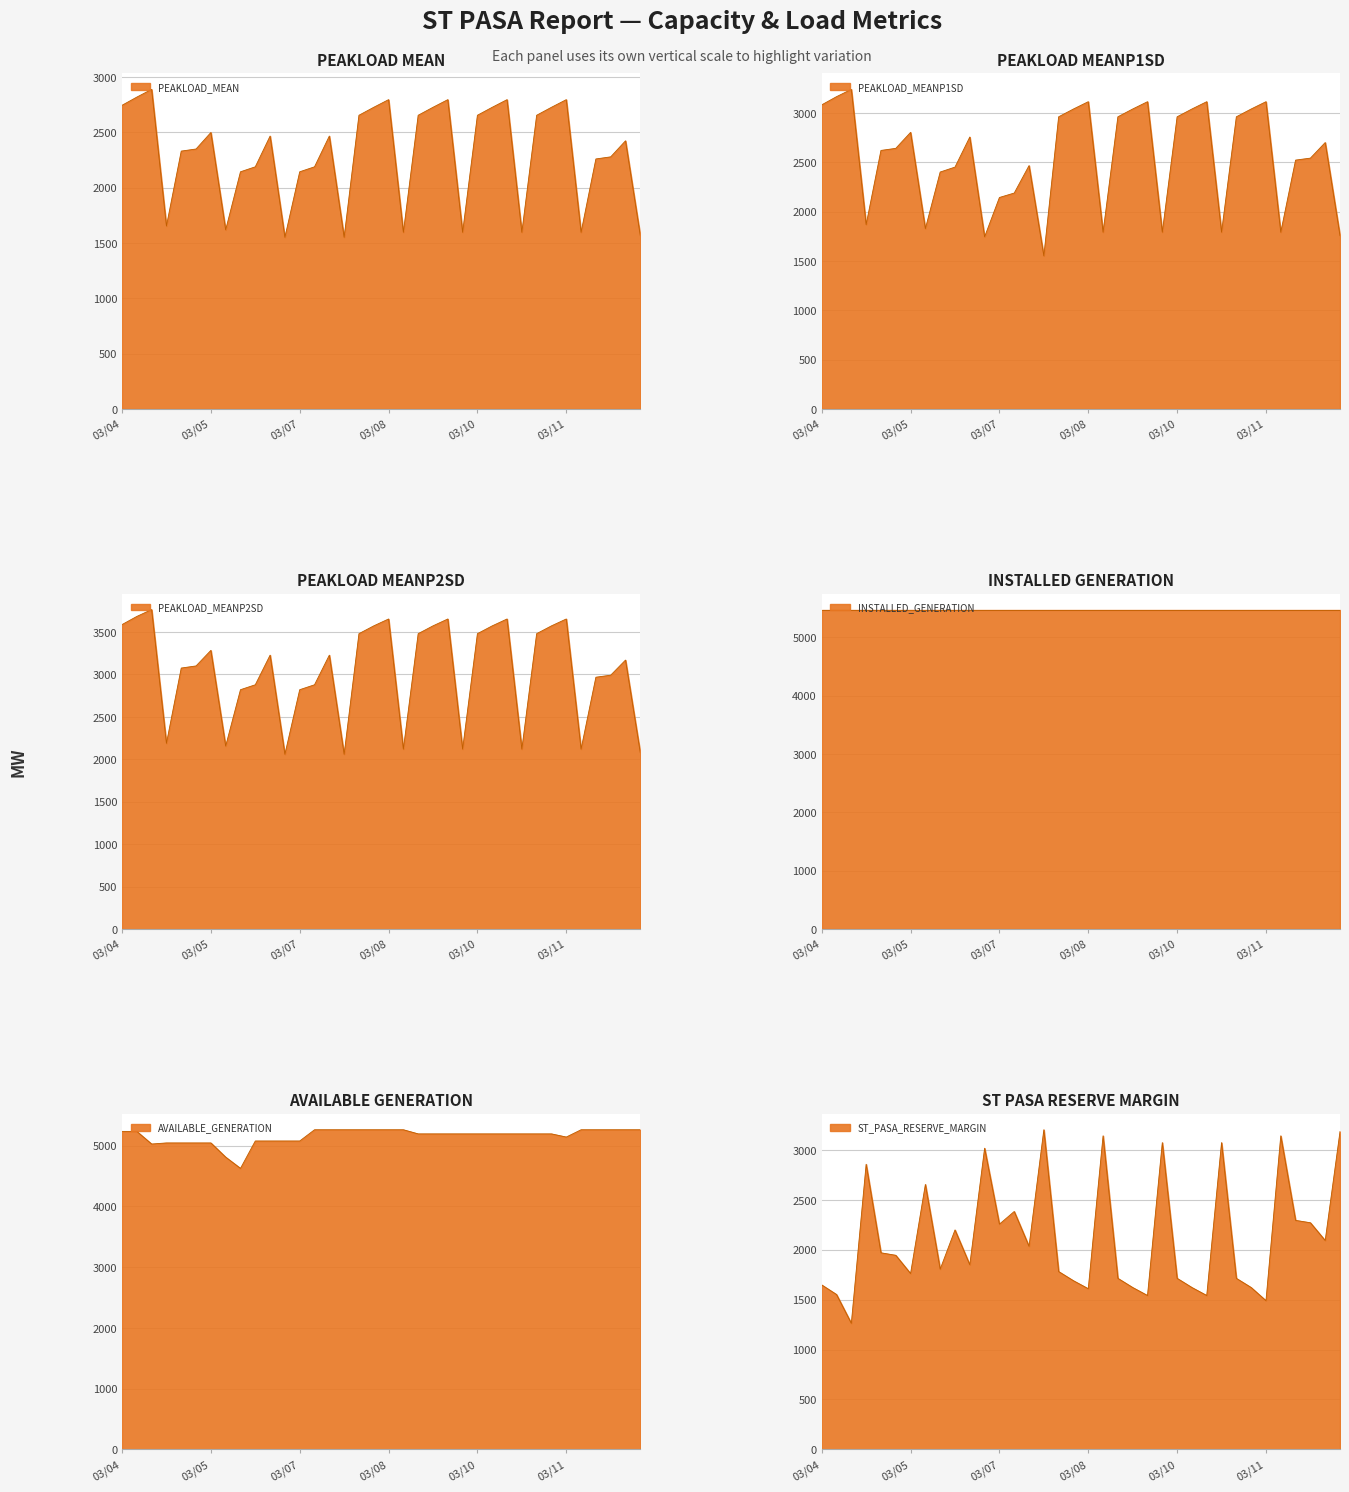

At which label does PEAKLOAD_MEANP2SD first exceed 3228?

03/04